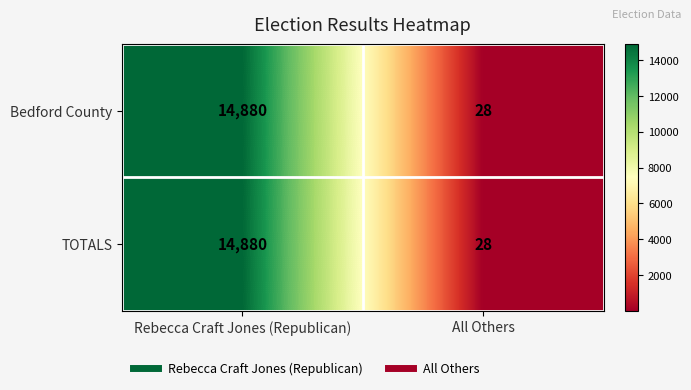

Read the Bedford County value at All Others.

28